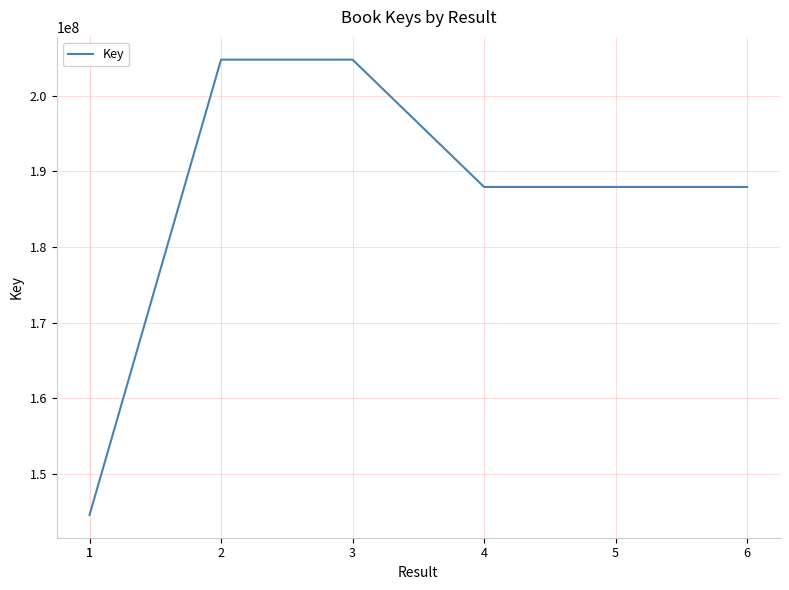

How many interior local peaks (higher than both neighbors) does the data have?

1